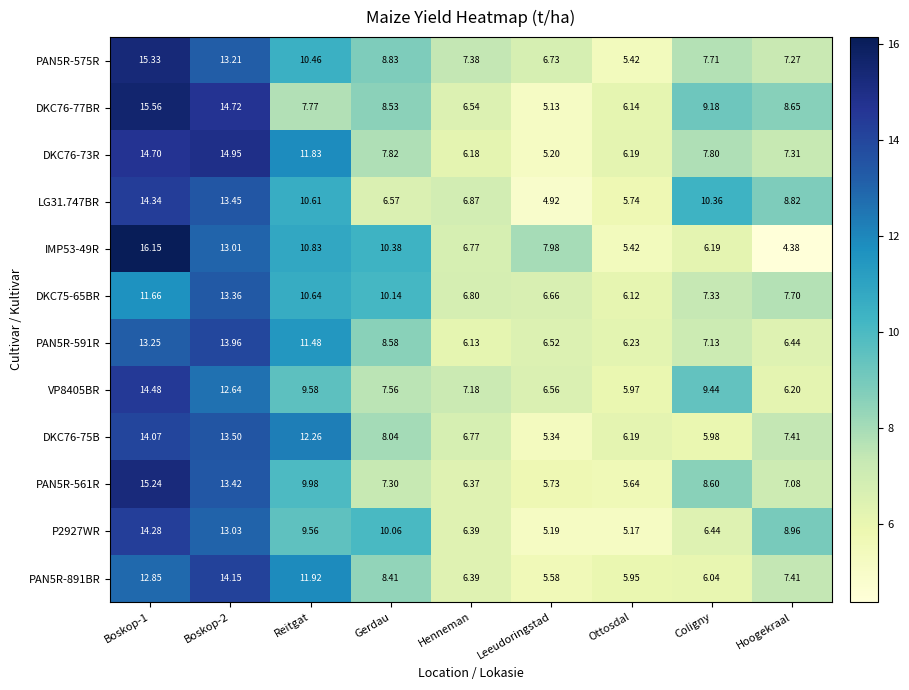

Which series has the largest total across all categories?

PAN5R-575R